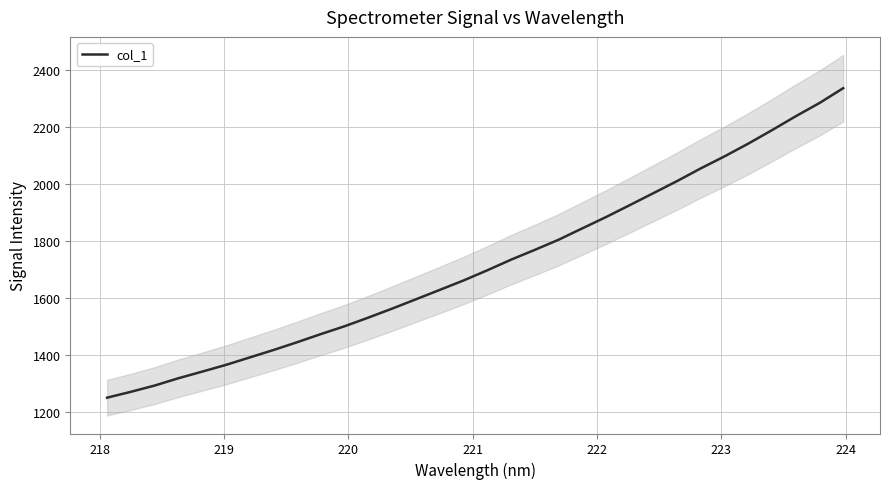

What is the lowest value of the col_1 series?

1250.4